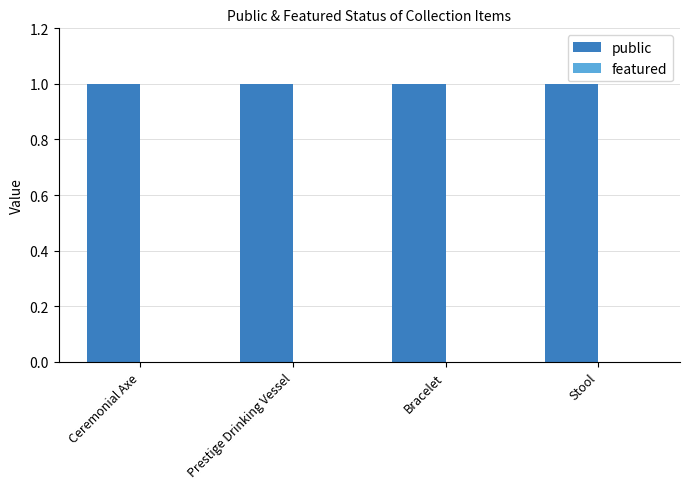

How many groups of bars are there?

4